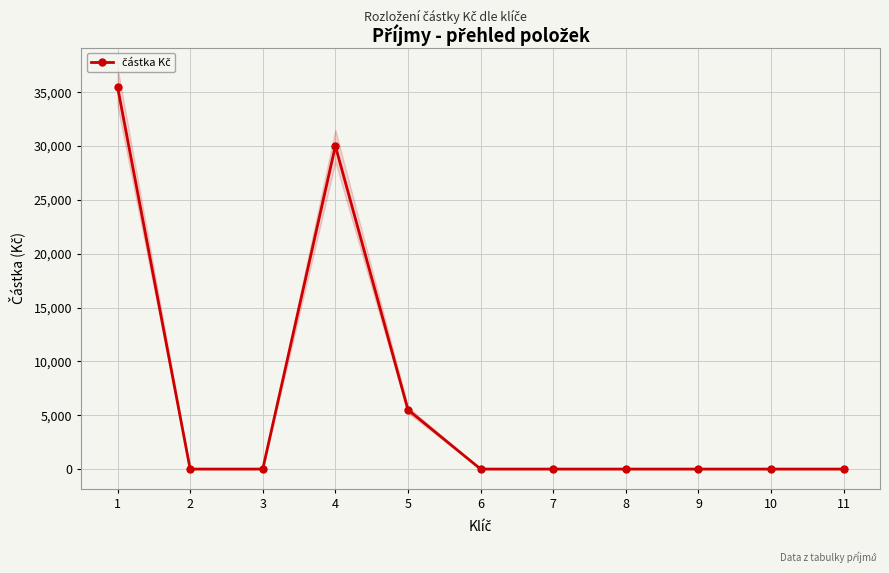

How many values are above zero?

3